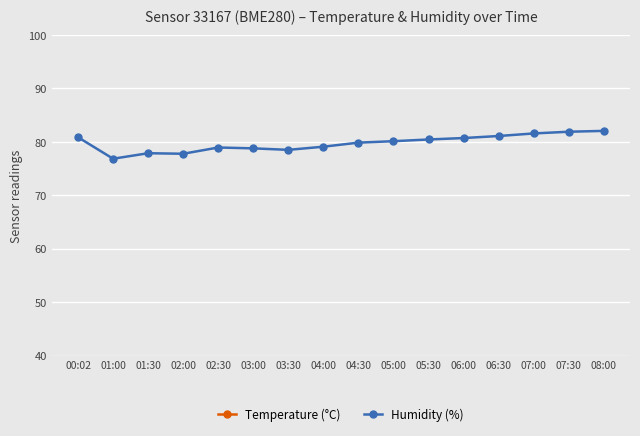

What is the total value across all series at 08:00?

86.5